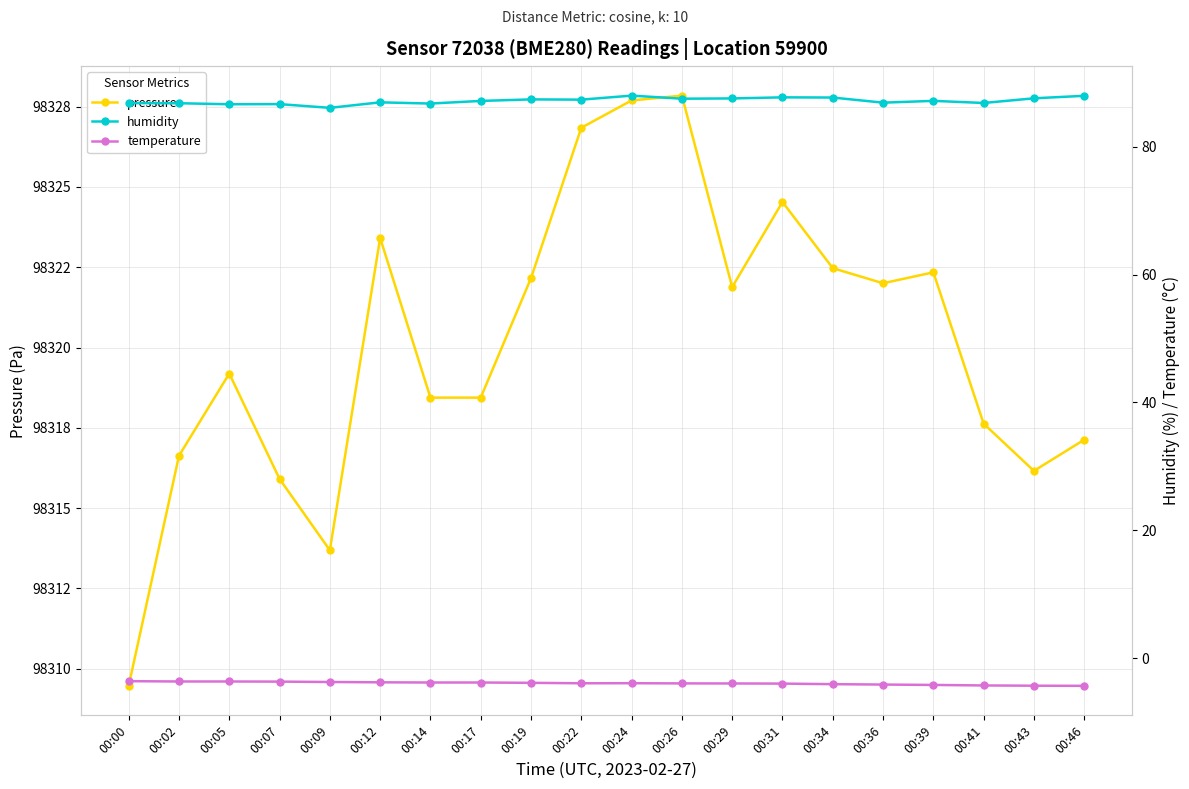

Reading left to right, what are all the values shown in this chart?

pressure: 98309.5	98316.6	98319.2	98315.9	98313.7	98323.4	98318.4	98318.4	98322.2	98326.8	98327.7	98327.8	98321.9	98324.5	98322.5	98322.0	98322.3	98317.6	98316.2	98317.1
humidity: 86.8	86.8	86.6	86.7	86.1	86.9	86.7	87.2	87.4	87.3	88.0	87.5	87.5	87.7	87.7	86.9	87.2	86.8	87.6	88.0
temperature: -3.6	-3.6	-3.6	-3.6	-3.7	-3.8	-3.8	-3.8	-3.8	-3.9	-3.9	-3.9	-3.9	-4.0	-4.0	-4.1	-4.2	-4.2	-4.3	-4.3